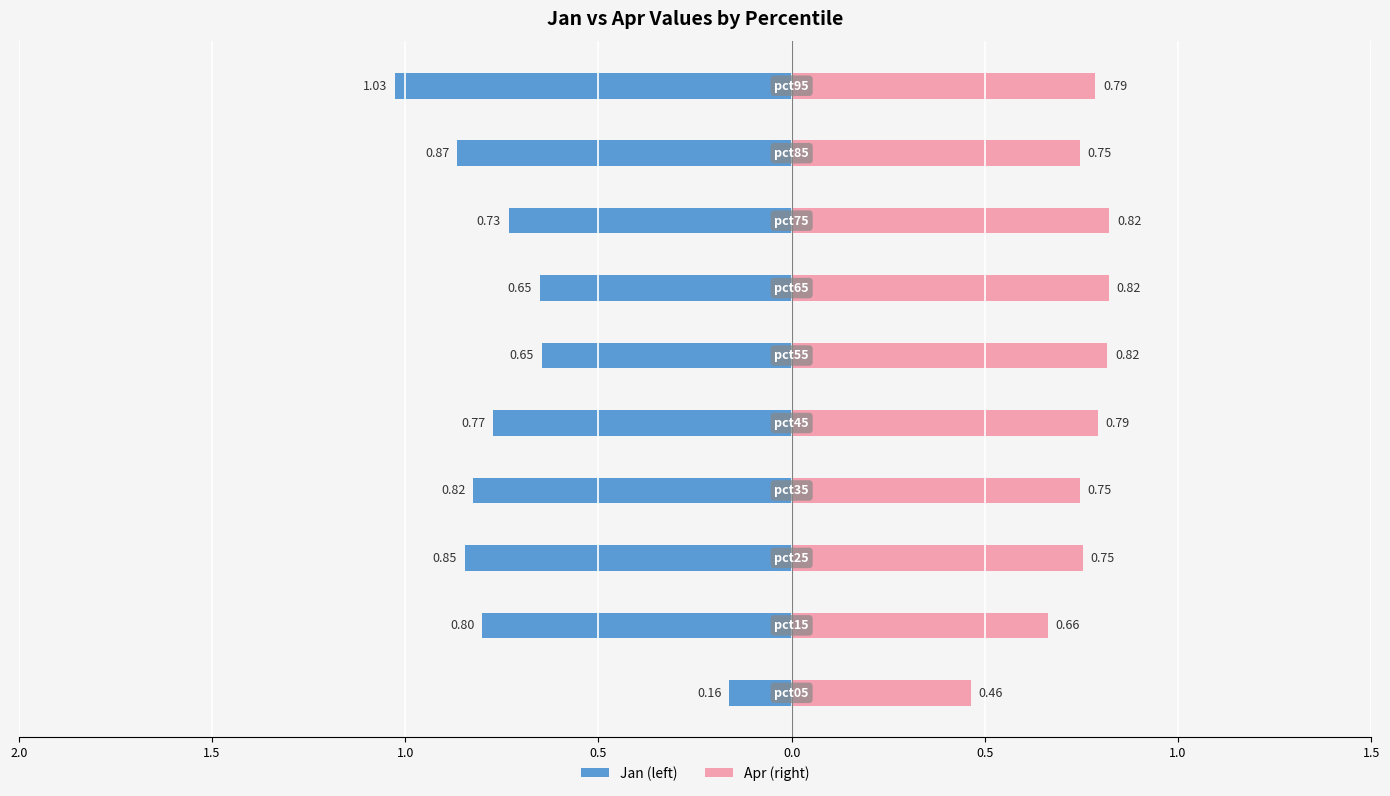

At 1.0, list the series in order from smallest to largest.

Jan (left), Apr (right)